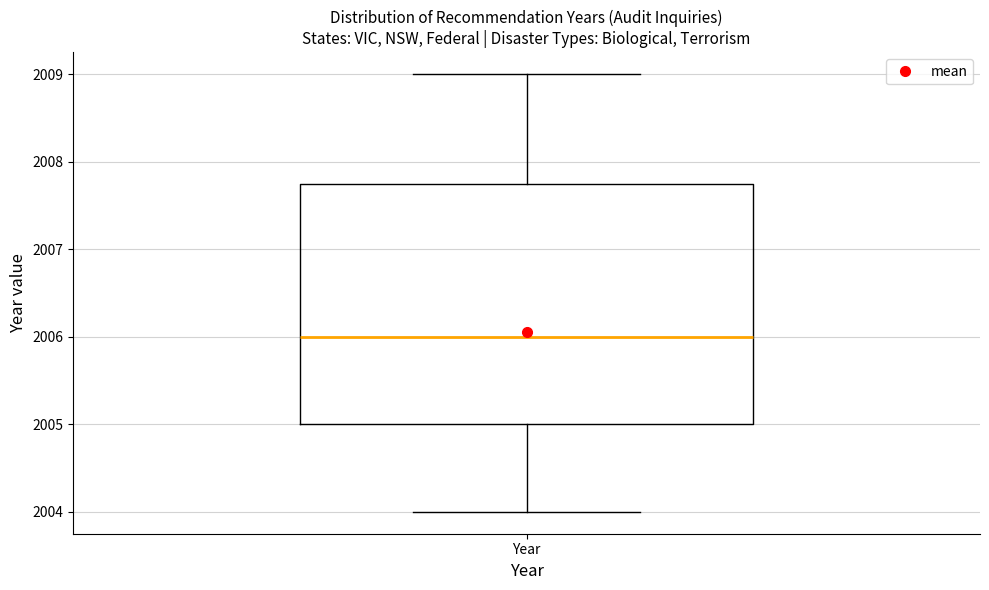

Read this box plot against the y-axis: the position of the median line, the range covered by the box, and the ends of both whiskers. The values are not printed on the chart, so give them approximately, as read against the axis.

median 2006.0, box 2005.0 to 2007.8, whiskers 2004.0 to 2009.0